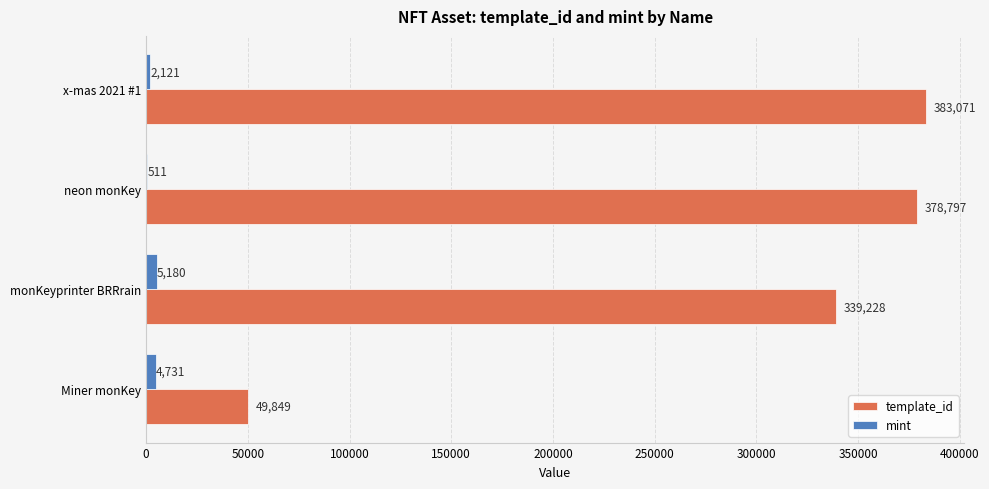

The value of template_id at Miner monKey is 69445. True or false?

False